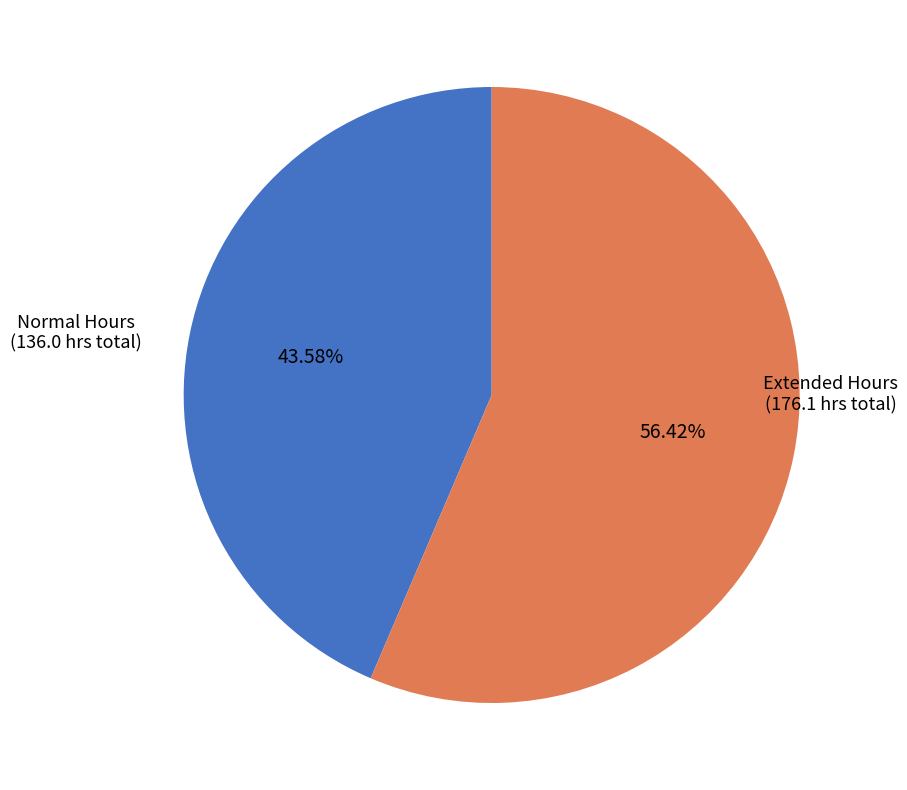

Between Normal Hours and Extended Hours, which is larger?

Extended Hours